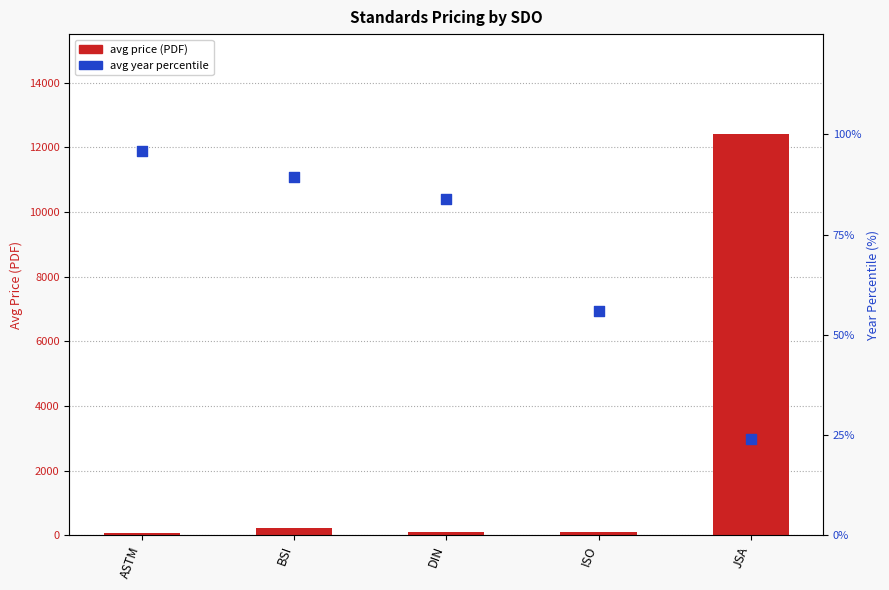

What are all the series names shown in the legend?

avg price (PDF), avg year percentile